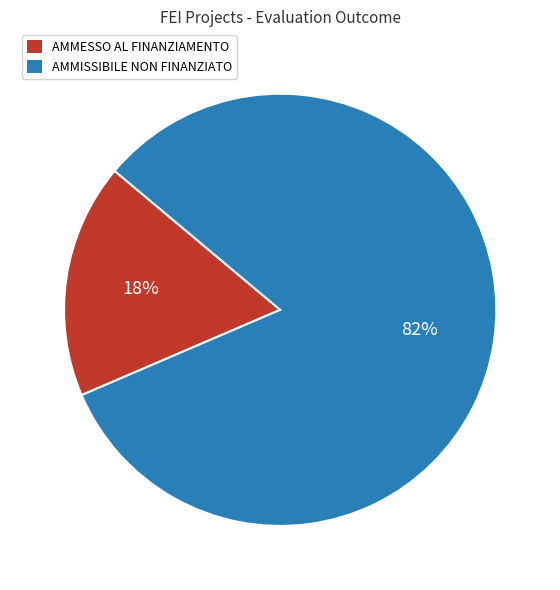

Is there any slice that represents more than half of the pie?

Yes